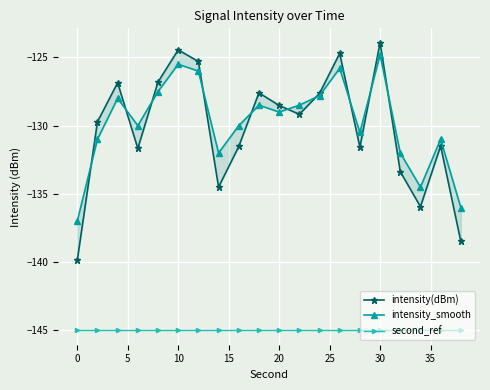

Rank the series by their maximum value, from highest to lowest.

intensity(dBm), intensity_smooth, second_ref